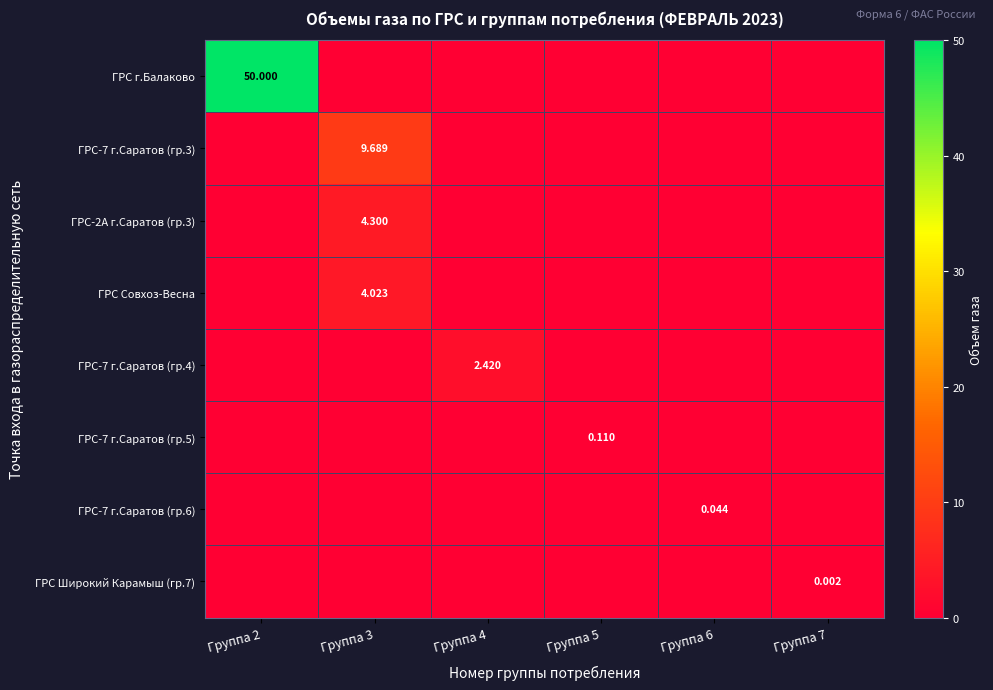

Where is ГРС г.Балаково nearest to the value 25?

Группа 2